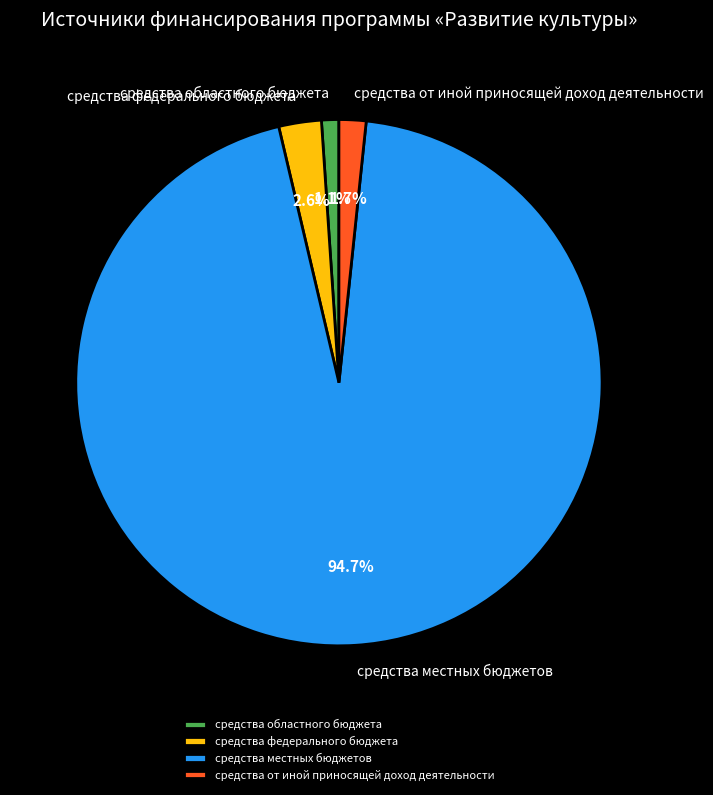

To the nearest percent, what percentage of the pie is средства областного бюджета?

1%